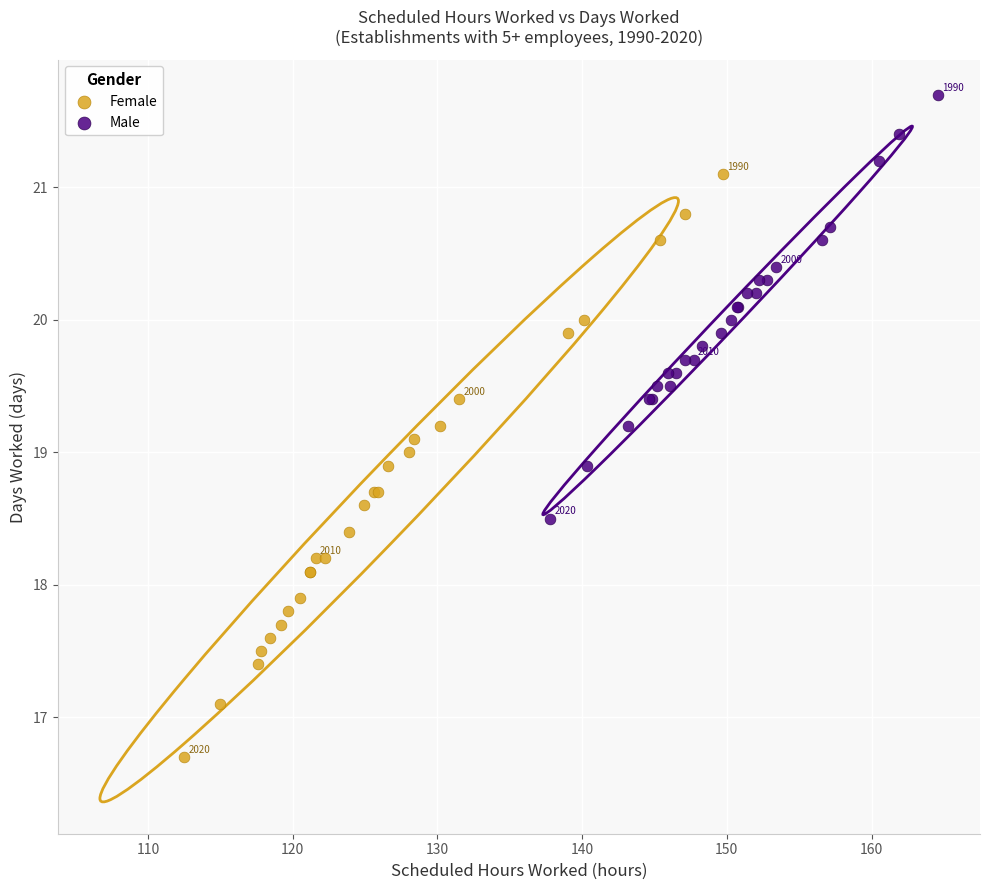

Which series contains the highest Y value?

Male